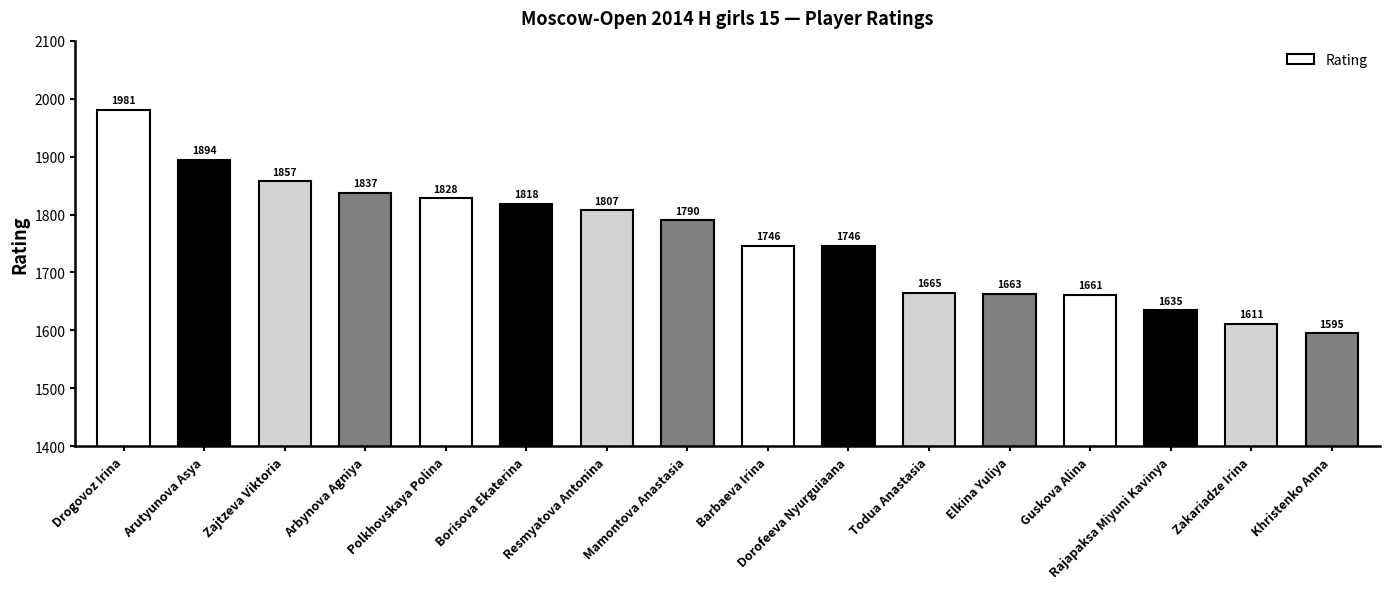

What is the change in value from Rajapaksa Miyuni Kavinya to Khristenko Anna?

-40